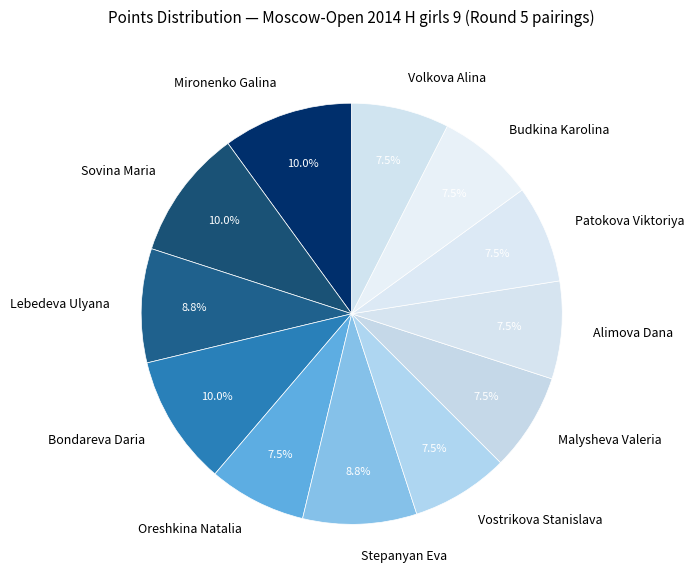

The Budkina Karolina slice represents 22% of the pie. True or false?

False